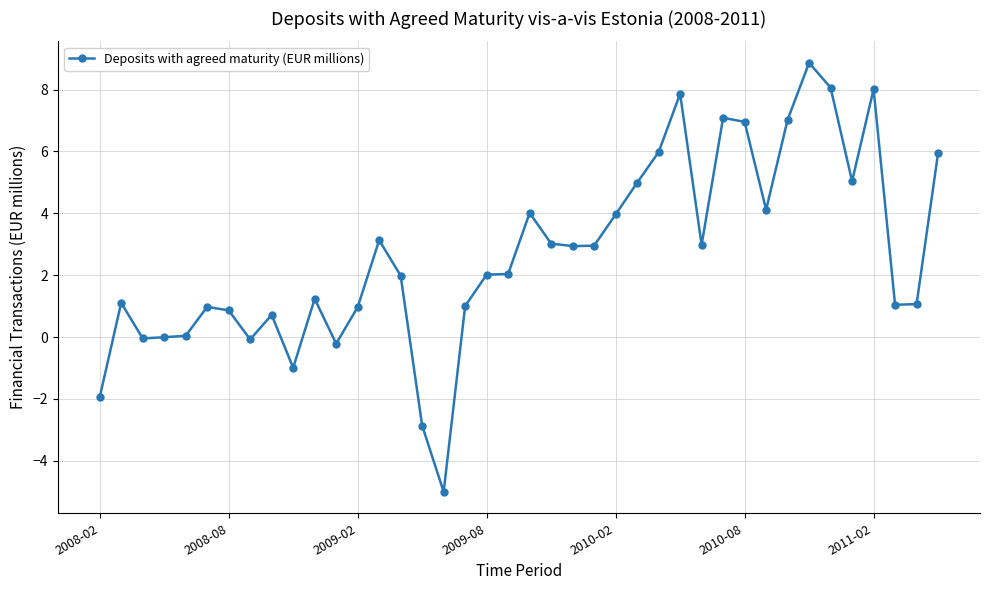

What is the greatest value displayed?

8.9